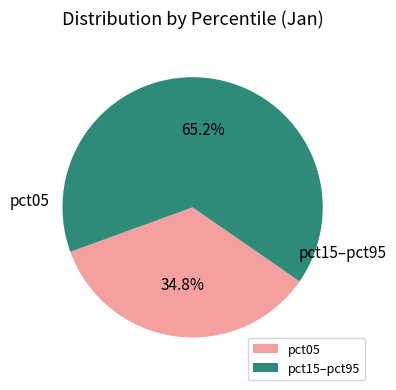

Is there any slice that represents more than half of the pie?

Yes